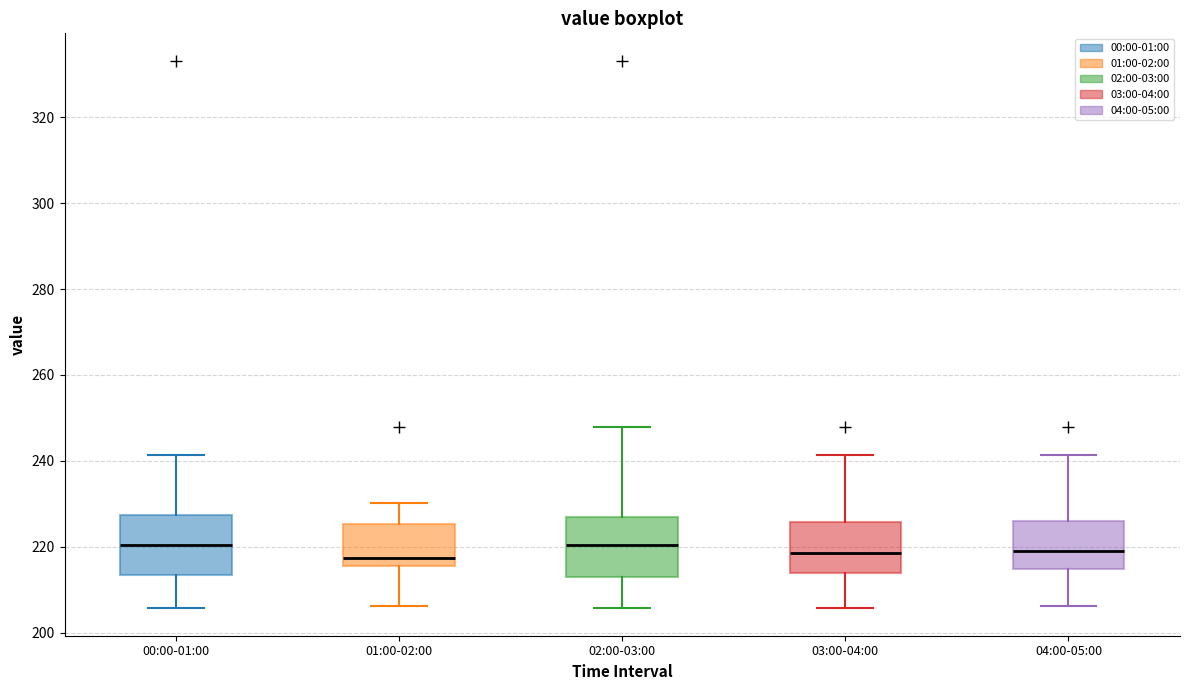

Reading left to right, read every box against the y-axis: the position of its median line, the range the box covers, and the ends of its whiskers. The values are not printed on the chart, so give them approximately, as read against the axis.

00:00-01:00: median 220, box 214 to 228, whiskers 206 to 242
01:00-02:00: median 218, box 216 to 226, whiskers 206 to 230
02:00-03:00: median 220, box 212 to 228, whiskers 206 to 248
03:00-04:00: median 218, box 214 to 226, whiskers 206 to 242
04:00-05:00: median 218, box 214 to 226, whiskers 206 to 242